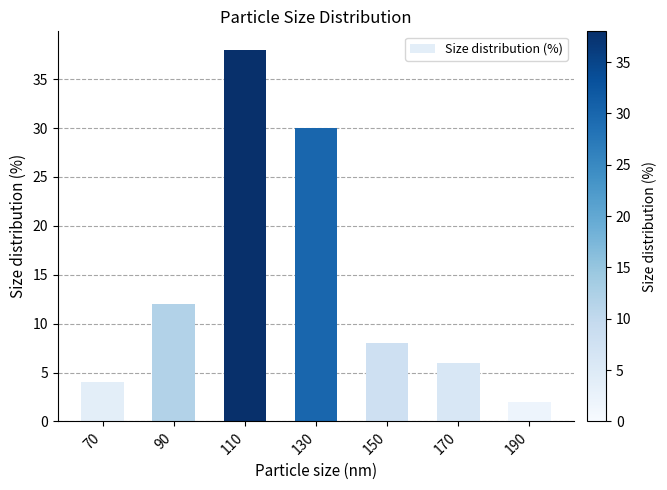

At which label is the value closest to 20?

90